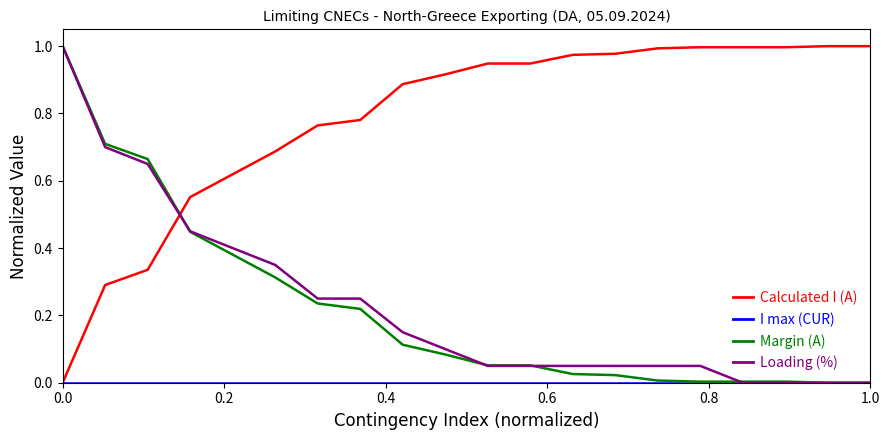

Which series ends up on top after the final intersection of Loading (%) and Calculated I (A)?

Calculated I (A)